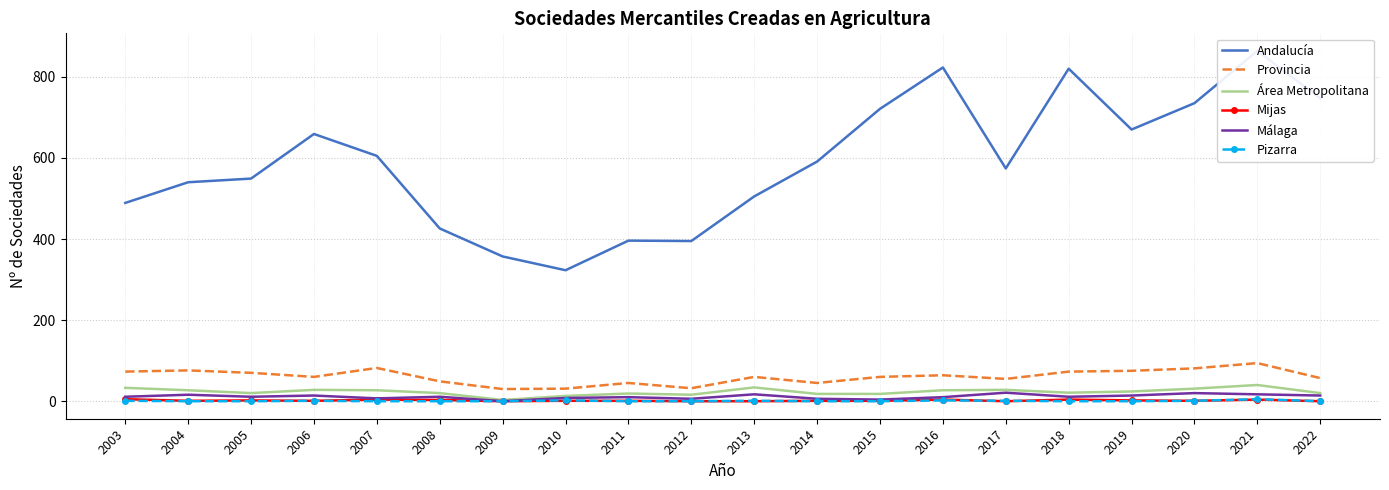

How many interior local peaks does the Provincia series have?

6